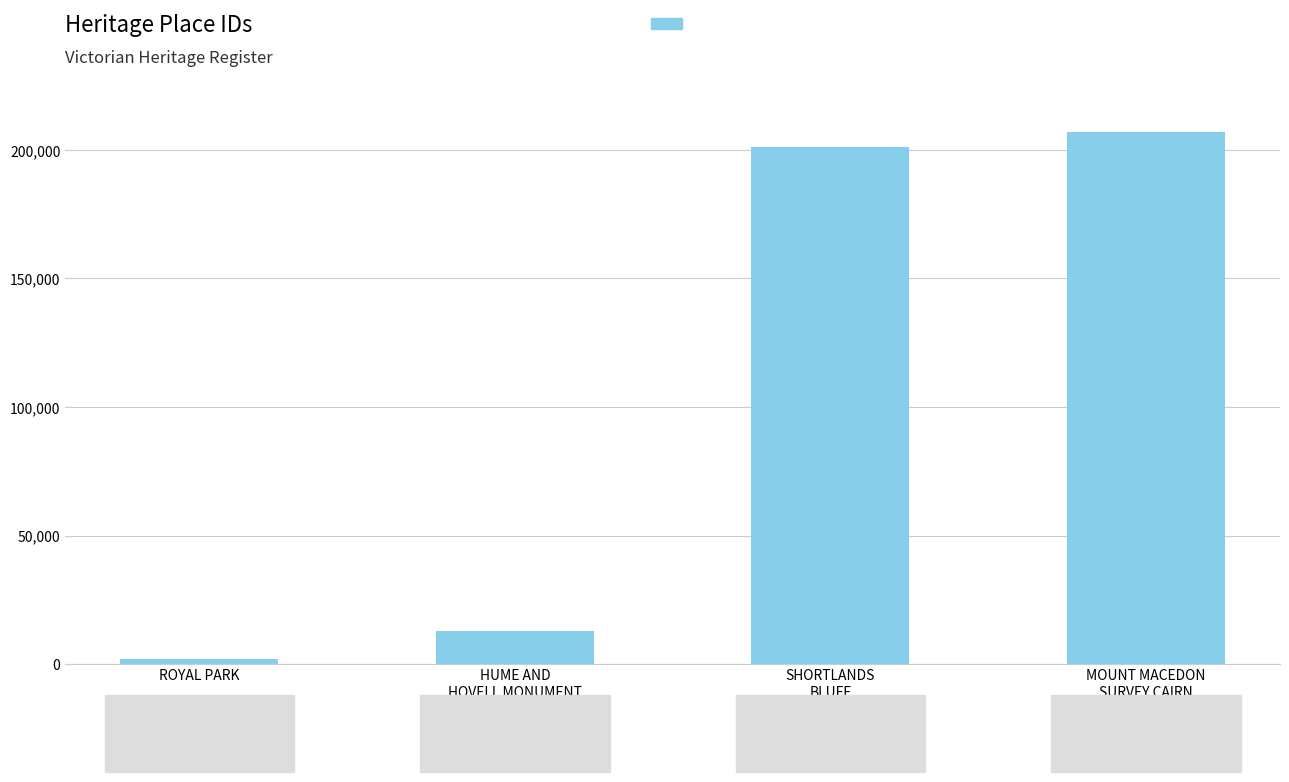

Which has a higher value, HUME AND
HOVELL MONUMENT or SHORTLANDS
BLUFF?

SHORTLANDS
BLUFF